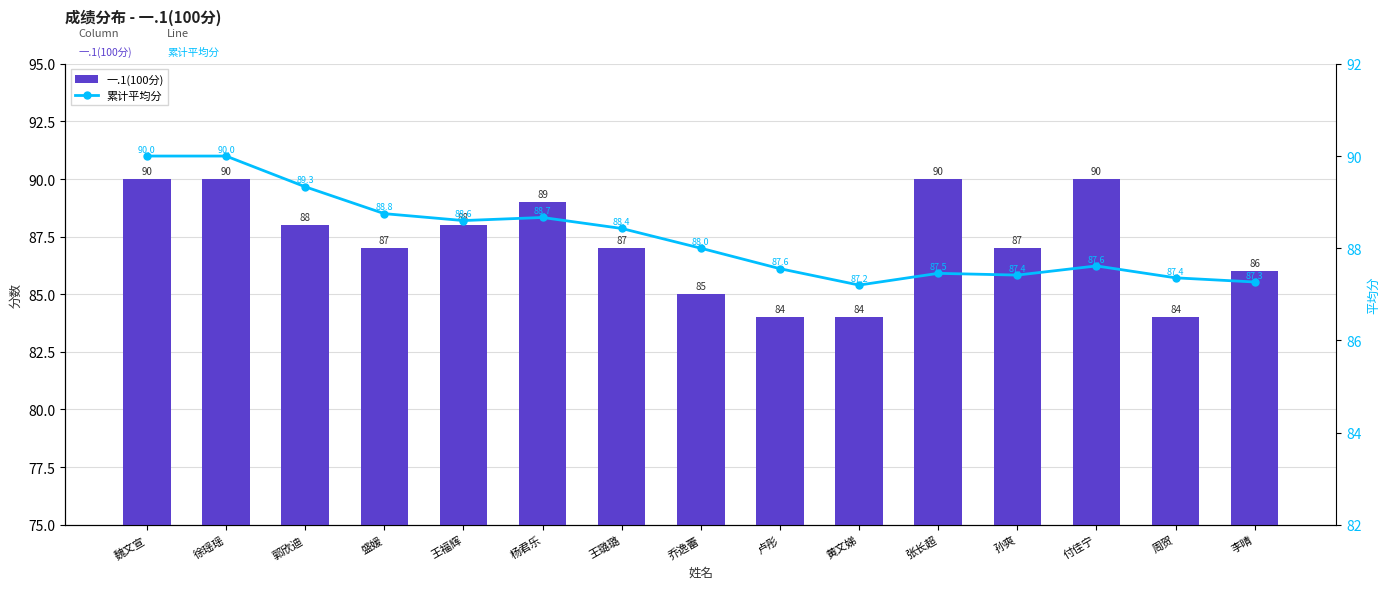

What is the average value of the 一.1(100分) series?

87.3